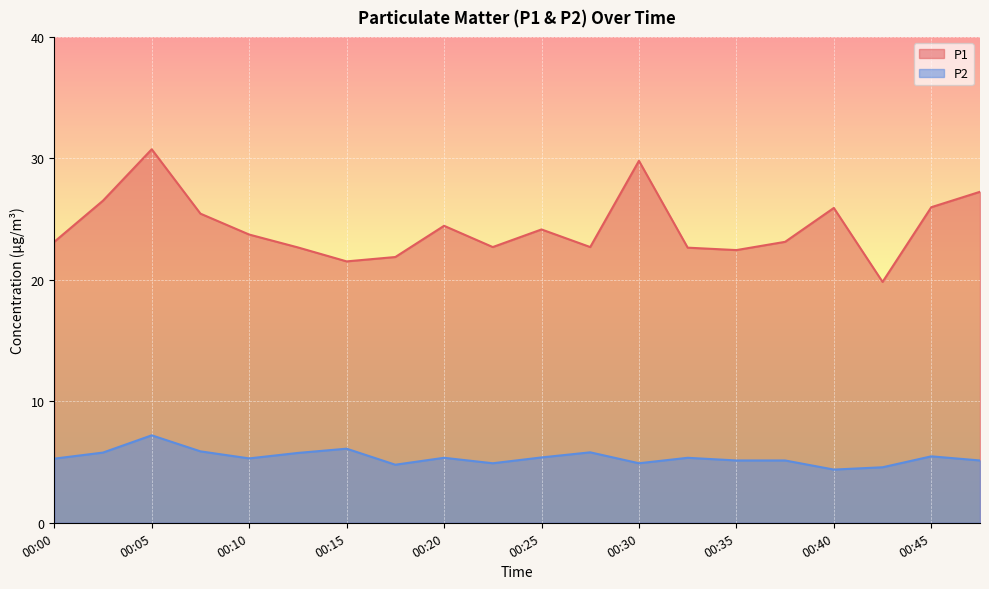

Rank the categories by P2 value from lowest to highest.

00:40, 00:43, 00:18, 00:23, 00:30, 00:35, 00:38, 00:48, 00:00, 00:10, 00:20, 00:33, 00:25, 00:45, 00:13, 00:03, 00:28, 00:08, 00:15, 00:05